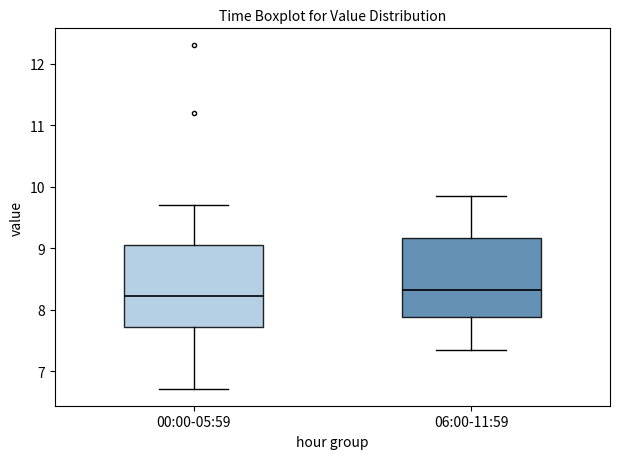

Reading left to right, read every box against the y-axis: the position of its median line, the range the box covers, and the ends of its whiskers. The values are not printed on the chart, so give them approximately, as read against the axis.

00:00-05:59: median 8.2, box 7.7 to 9.1, whiskers 6.7 to 9.7
06:00-11:59: median 8.3, box 7.9 to 9.2, whiskers 7.4 to 9.9